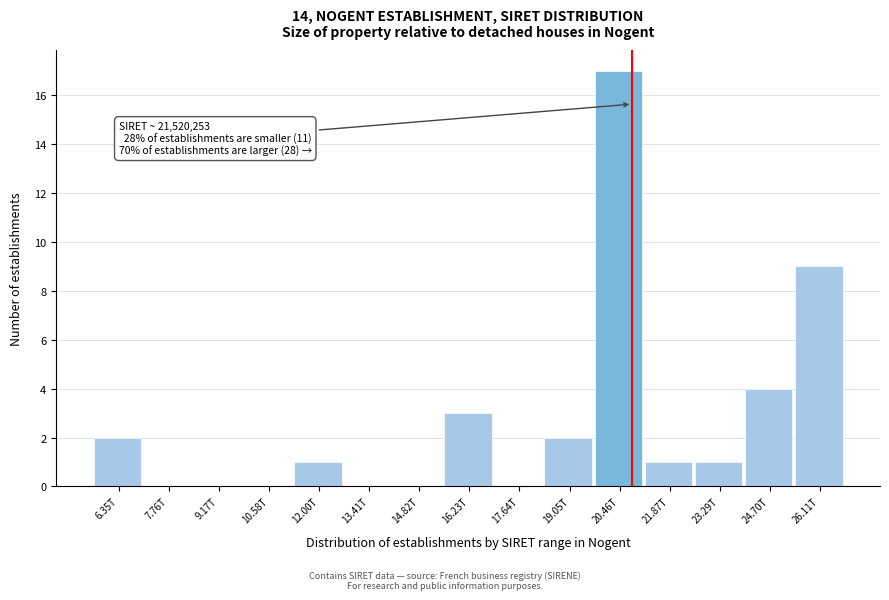

Reading left to right, what are all the values shown in this chart?

6.35T=2	7.76T=0	9.17T=0	10.58T=0	12.00T=1	13.41T=0	14.82T=0	16.23T=3	17.64T=0	19.05T=2	20.46T=17	21.87T=1	23.29T=1	24.70T=4	26.11T=9